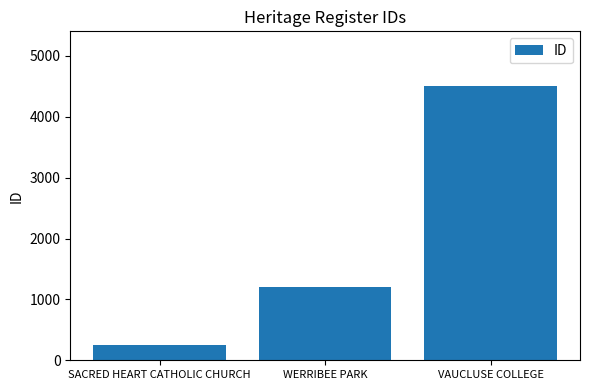

Is it true that the value at WERRIBEE PARK is 1207?

True